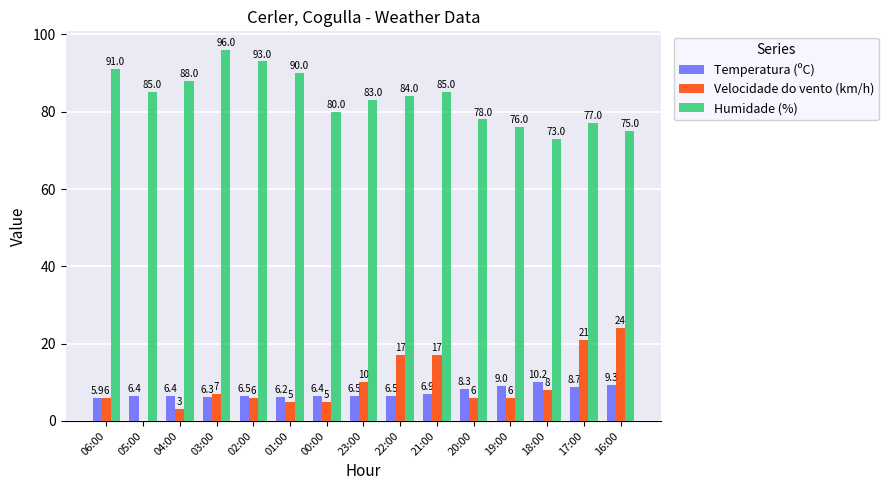

Between 05:00 and 03:00, which series saw the biggest shift?

Humidade (%)